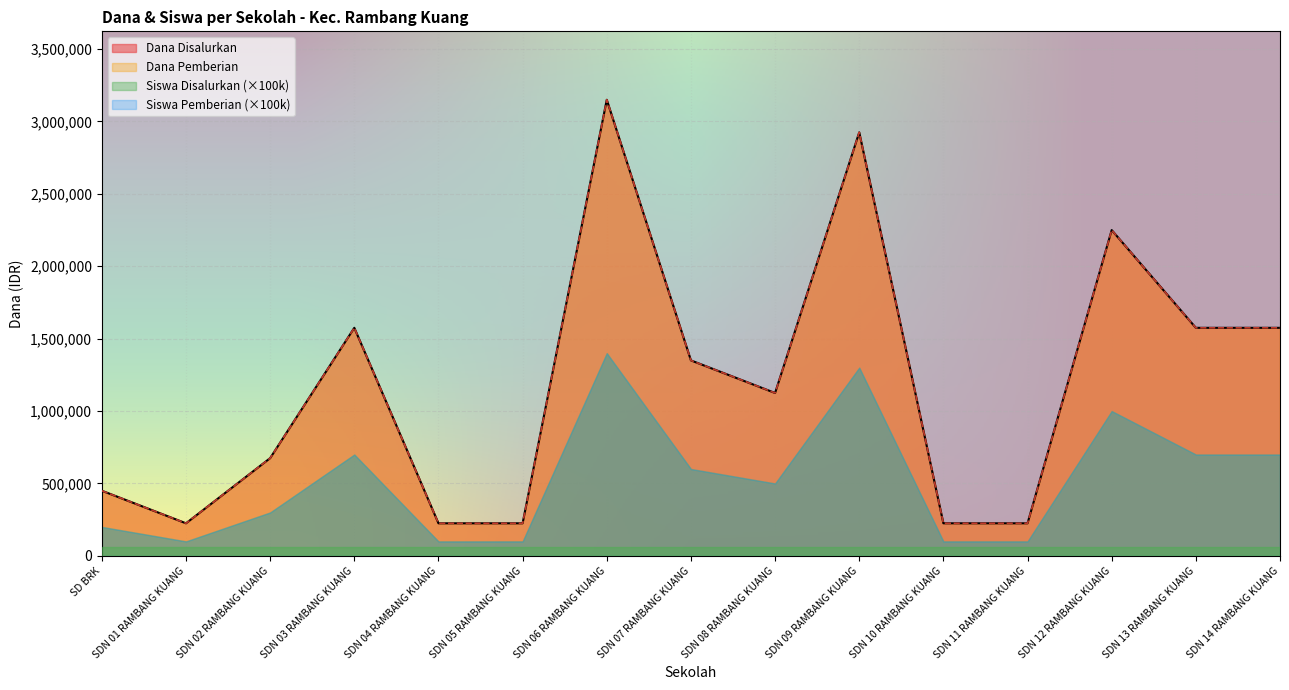

Is it true that Dana Disalurkan equals 225000 at SDN 10 RAMBANG KUANG?

True